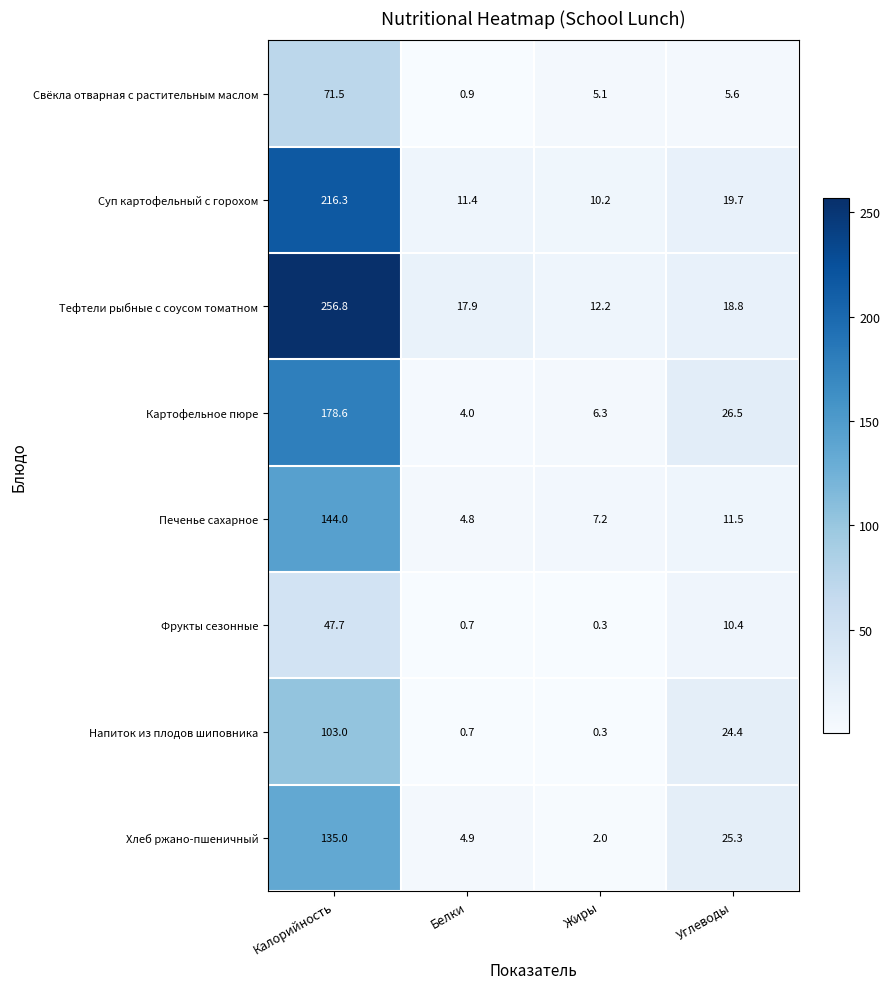

What is the difference between the second highest and minimum values in the Тефтели рыбные с соусом томатном series?

6.6